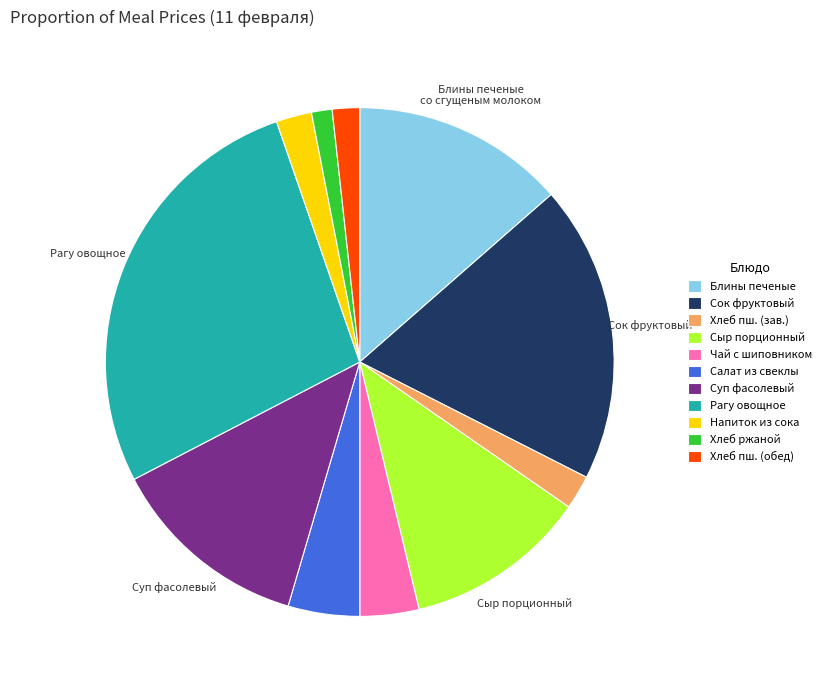

What is the largest slice in the pie chart?

Рагу овощное